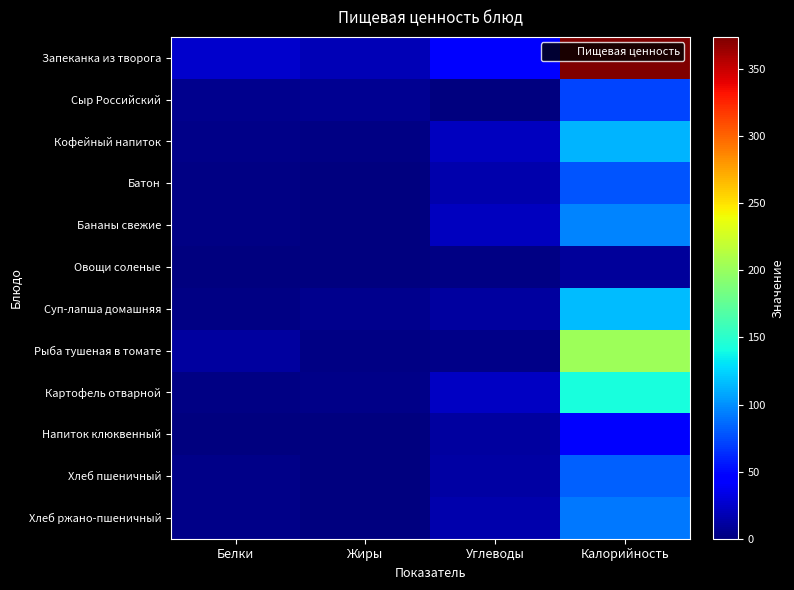

What is the spread (max minus min) of values at Углеводы?

47.6